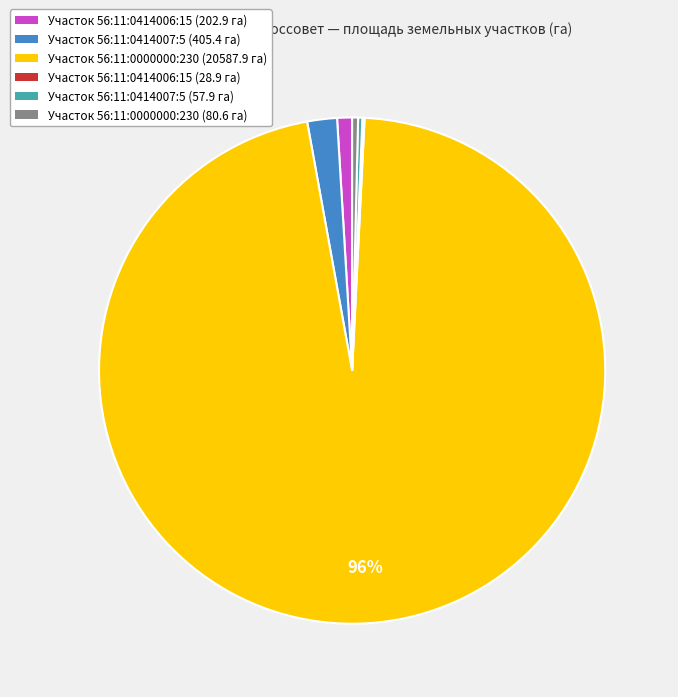

To the nearest percent, what is the average slice percentage?

17%